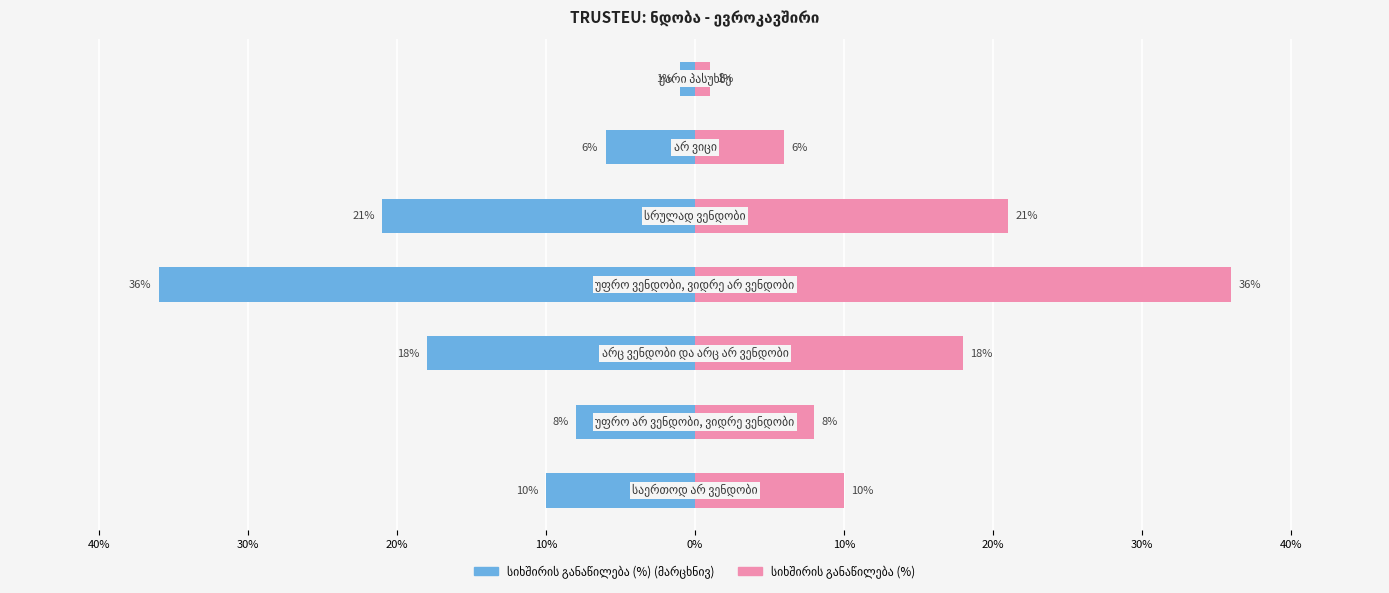

Reading left to right, what are all the values shown in this chart?

სიხშირის განაწილება (%) (მარცხნივ): 40%=-10	30%=-8	20%=-18	10%=-36	0%=-21	10%=-6	20%=-1
სიხშირის განაწილება (%): 40%=10	30%=8	20%=18	10%=36	0%=21	10%=6	20%=1